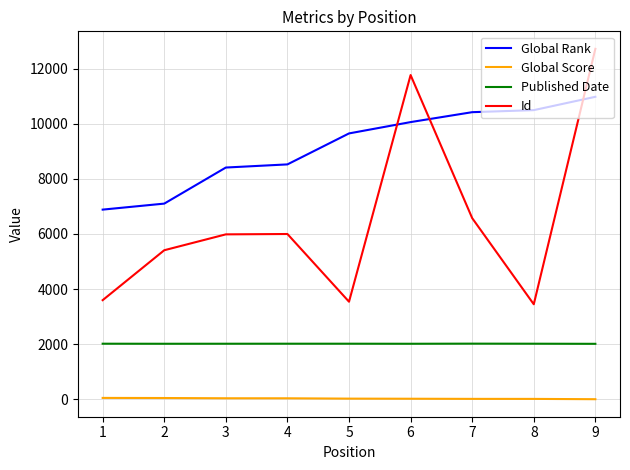

The value of Global Score at 1 is 50. True or false?

True